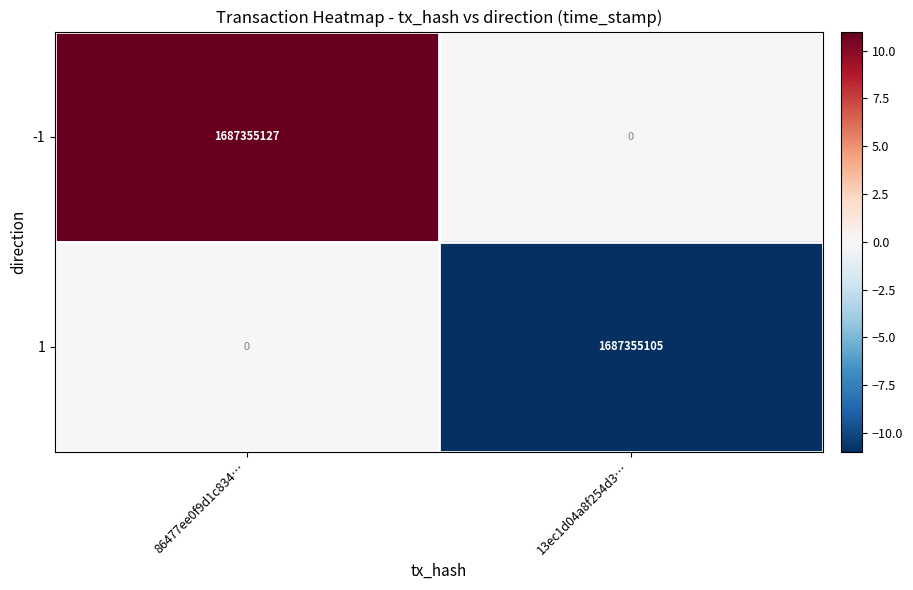

Is the value of -1 at 86477ee0f9d1c834… greater than the value of 1 at 86477ee0f9d1c834…?

Yes